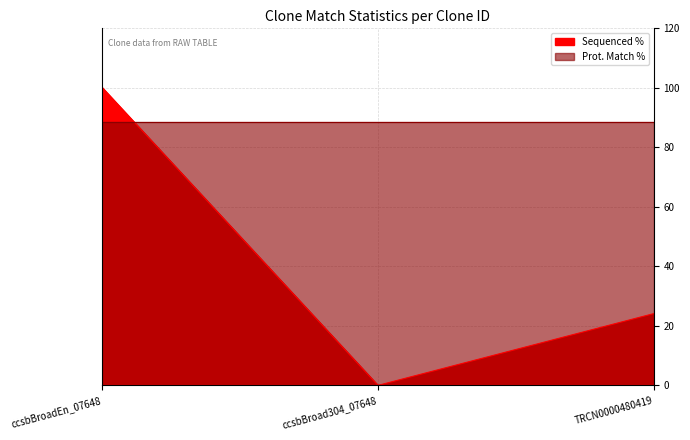

What is the greatest value displayed?

100.0